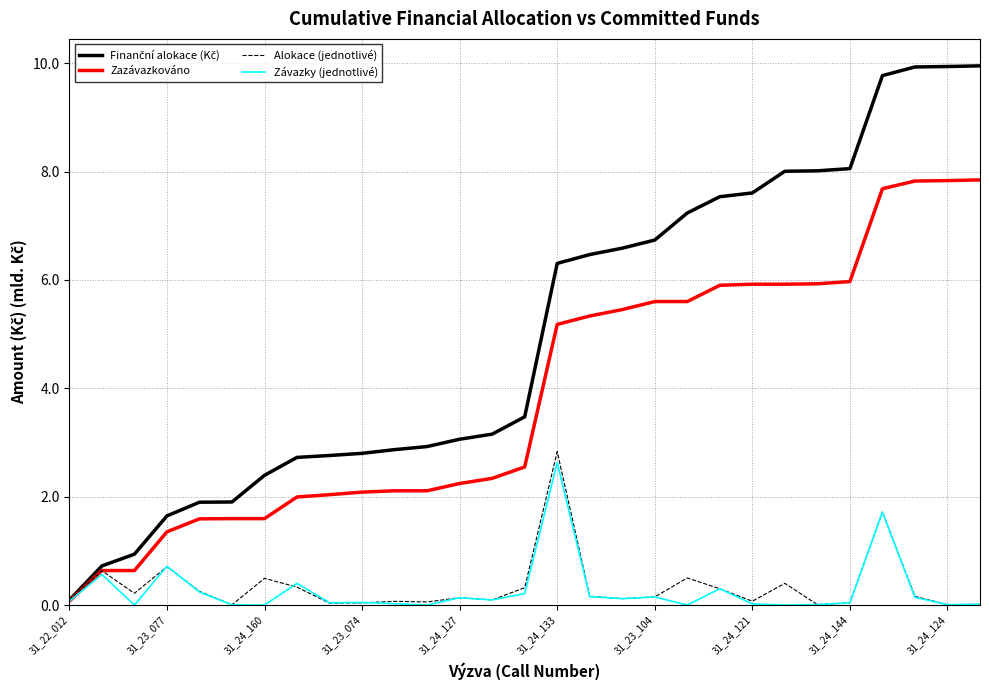

What is the maximum value shown in the chart?

10.0